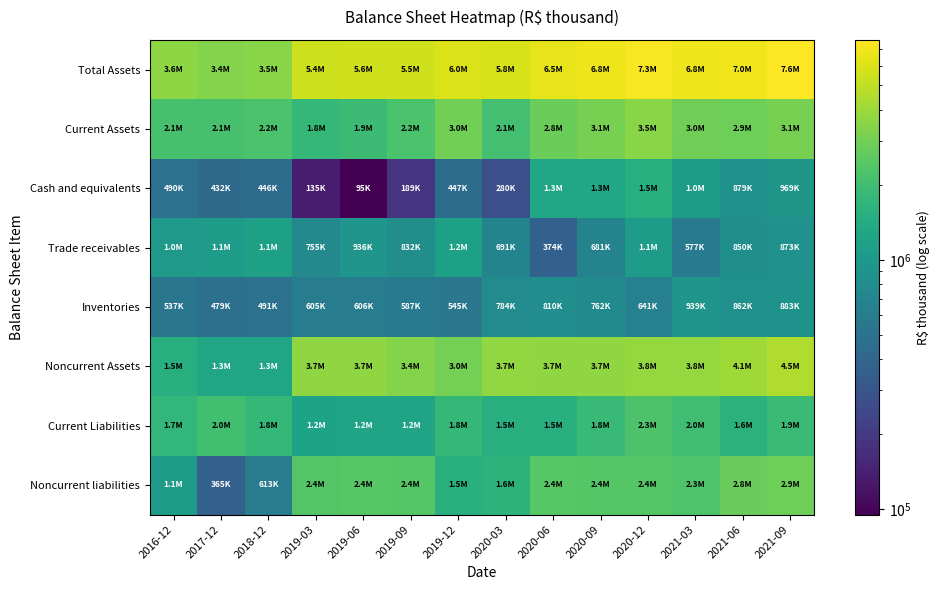

Which category has the highest value across all series?

2021-09